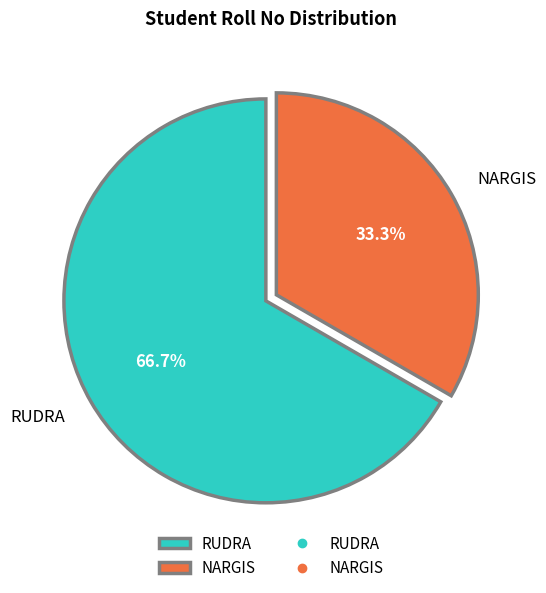

Is it true that NARGIS is 33% of the pie?

True